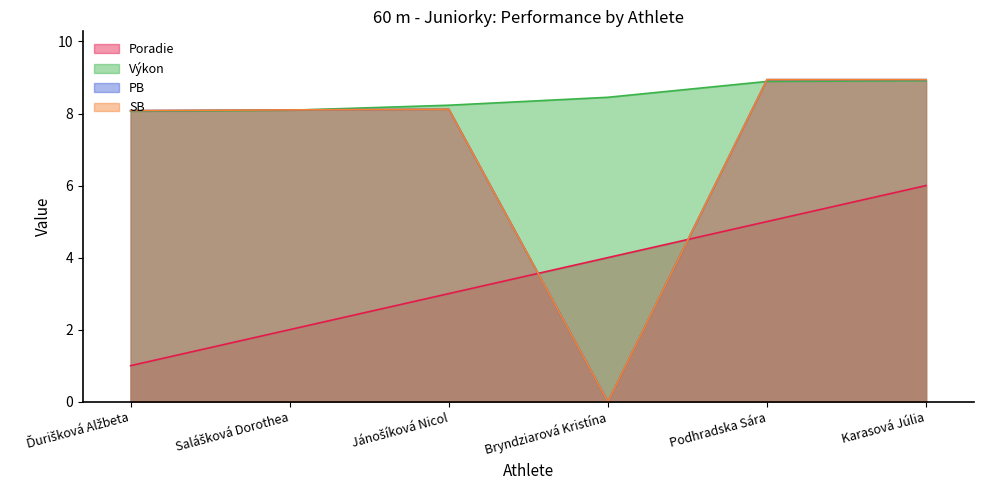

What is the difference between the maximum and second lowest values in the Poradie series?

4.0